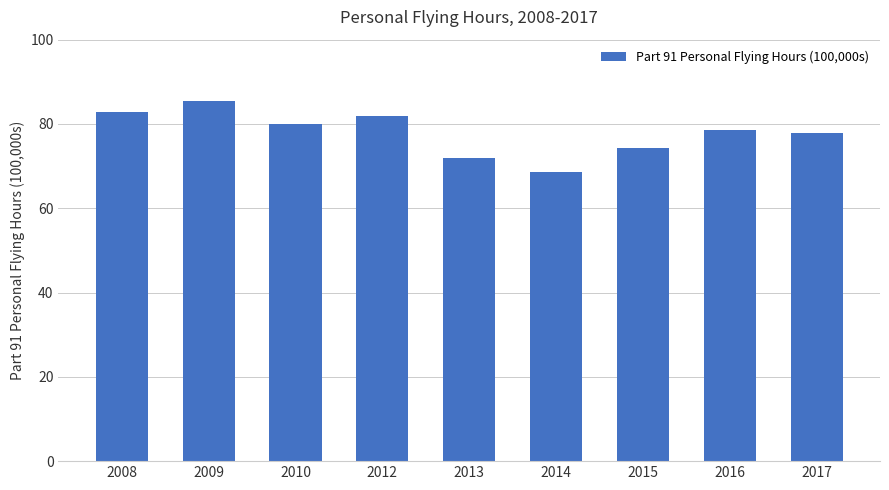

Reading left to right, what are all the values shown in this chart?

2008=82.8	2009=85.4	2010=80.1	2012=81.8	2013=71.9	2014=68.6	2015=74.4	2016=78.7	2017=77.9